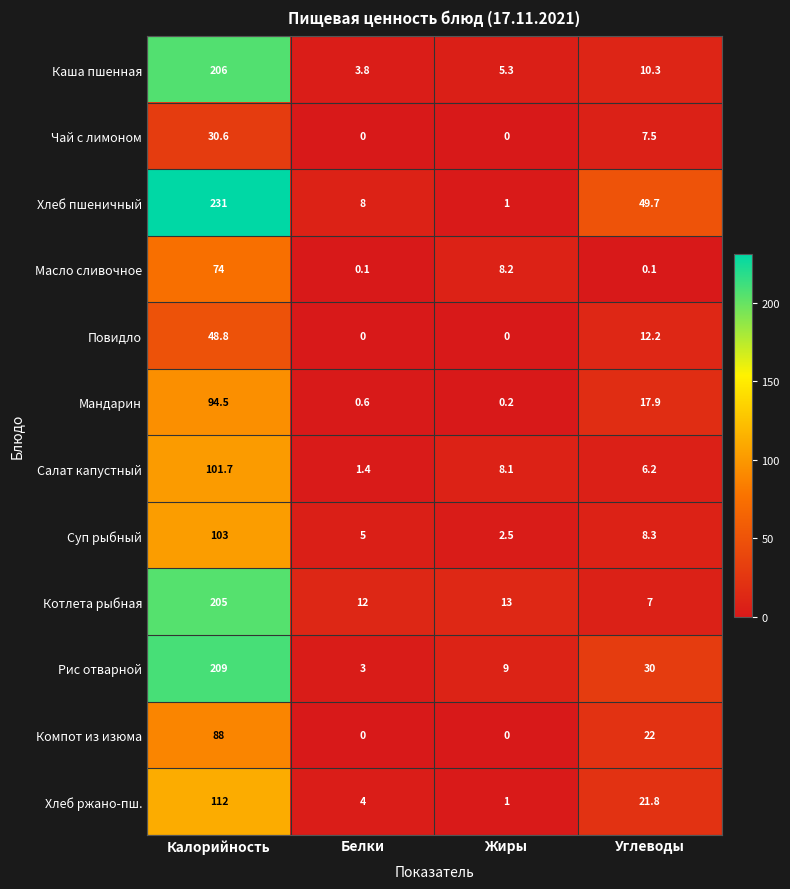

Which series has the widest spread of values?

Хлеб пшеничный